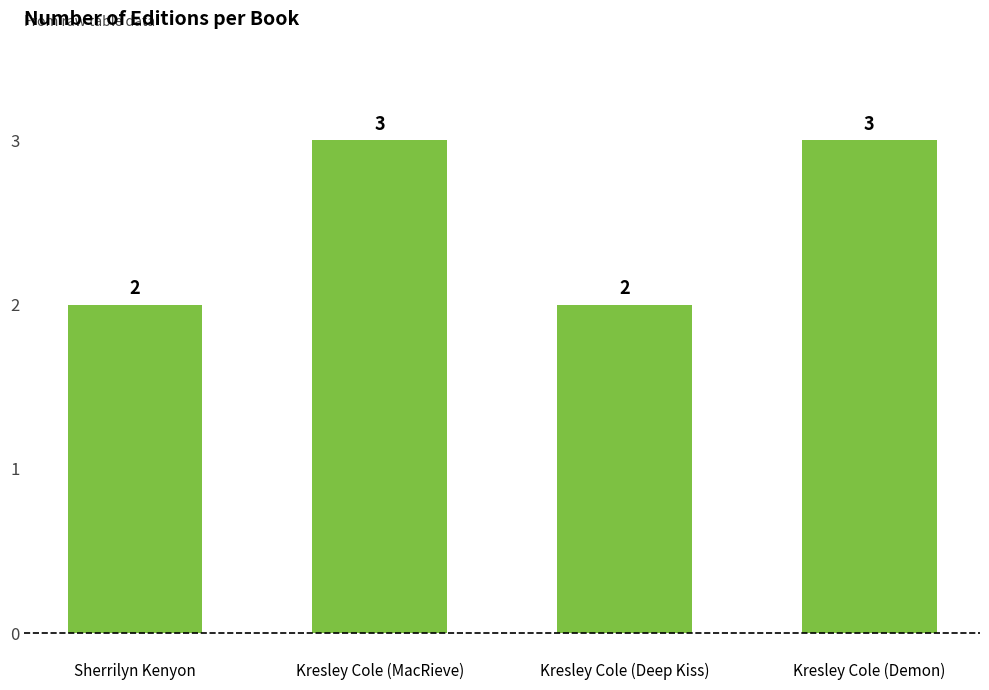

What is the maximum value shown in the chart?

3